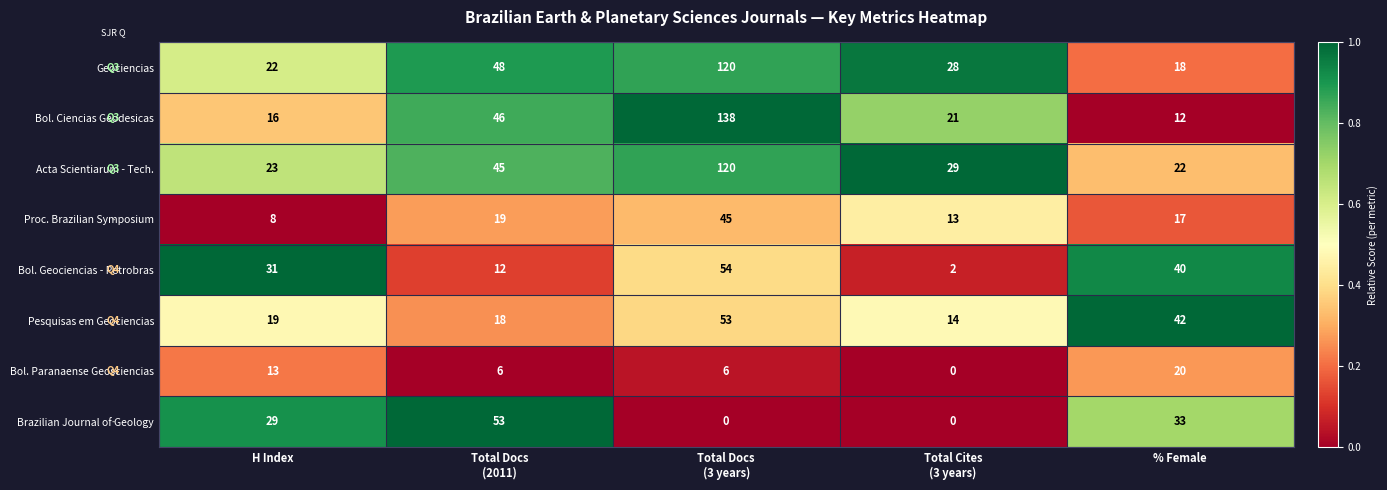

How many values in the Bol. Ciencias Geodesicas series are below 21?

2